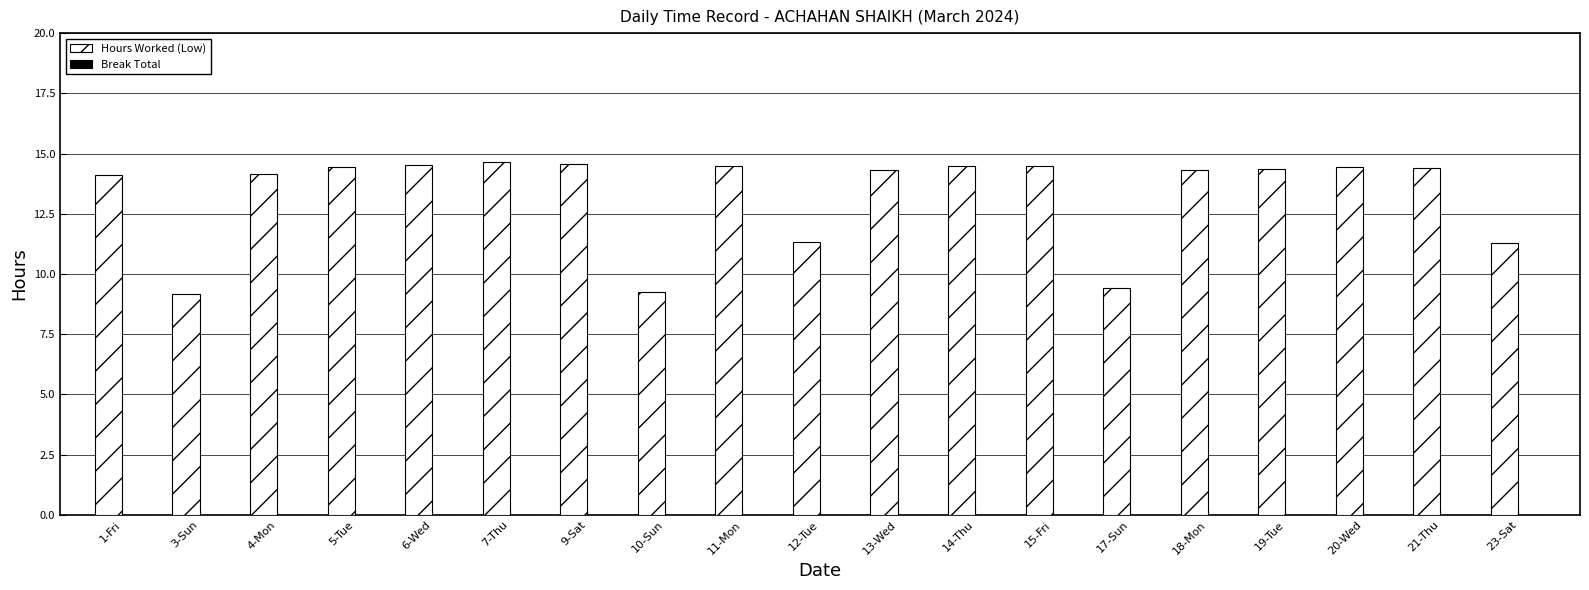

What is the maximum value shown in the chart?

14.7